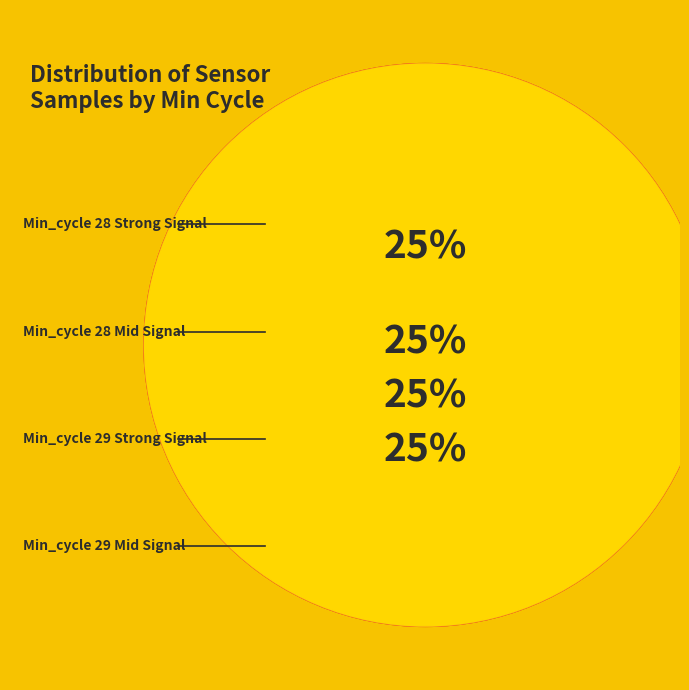

Combined, what portion of the pie is 29 and 29?

50.0%